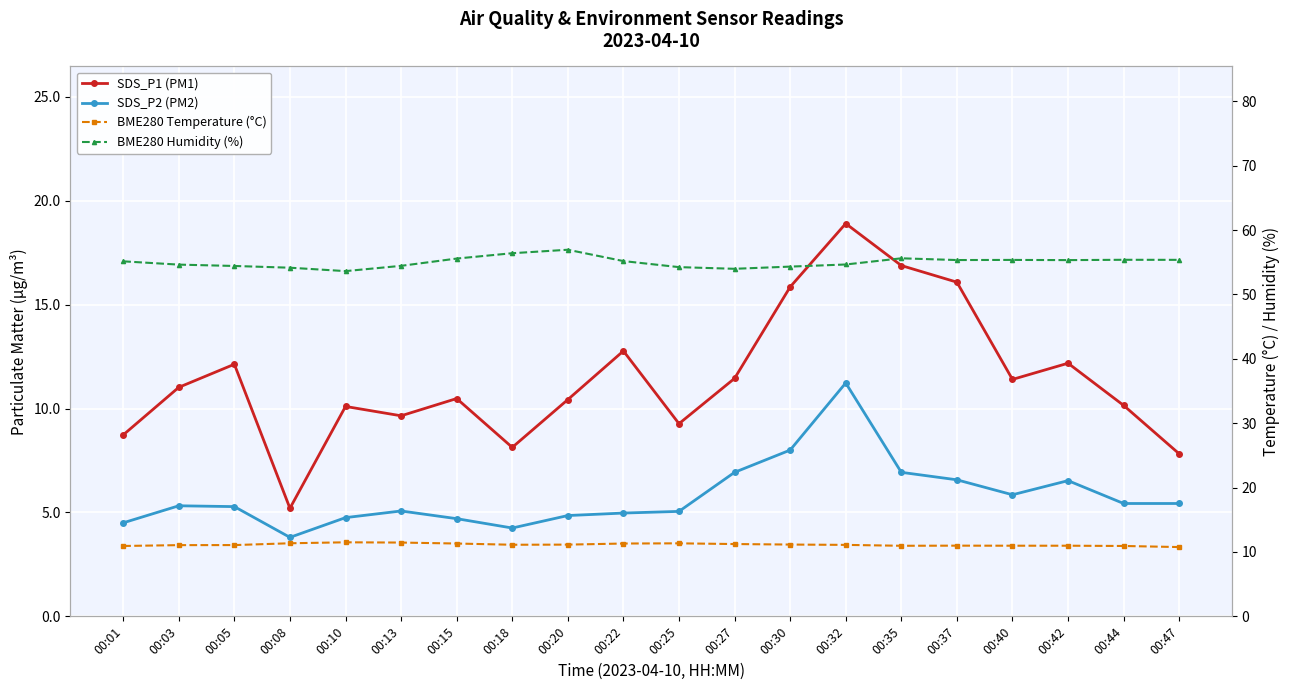

Where is SDS_P1 (PM1) nearest to the value 12?

00:05